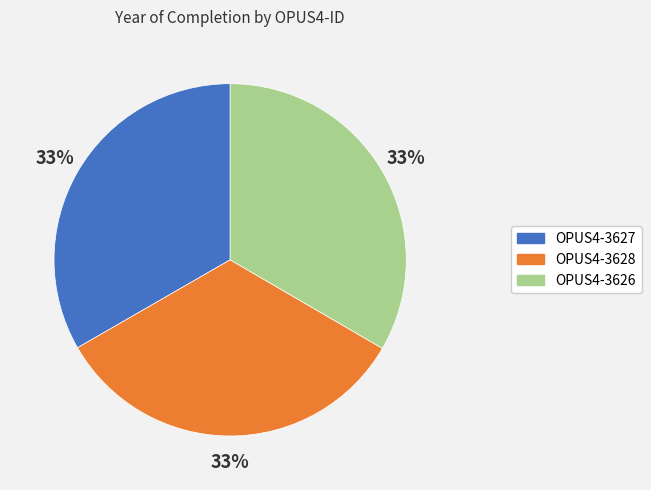

What is the ratio of the value at OPUS4-3626 to the value at OPUS4-3628?

1.0